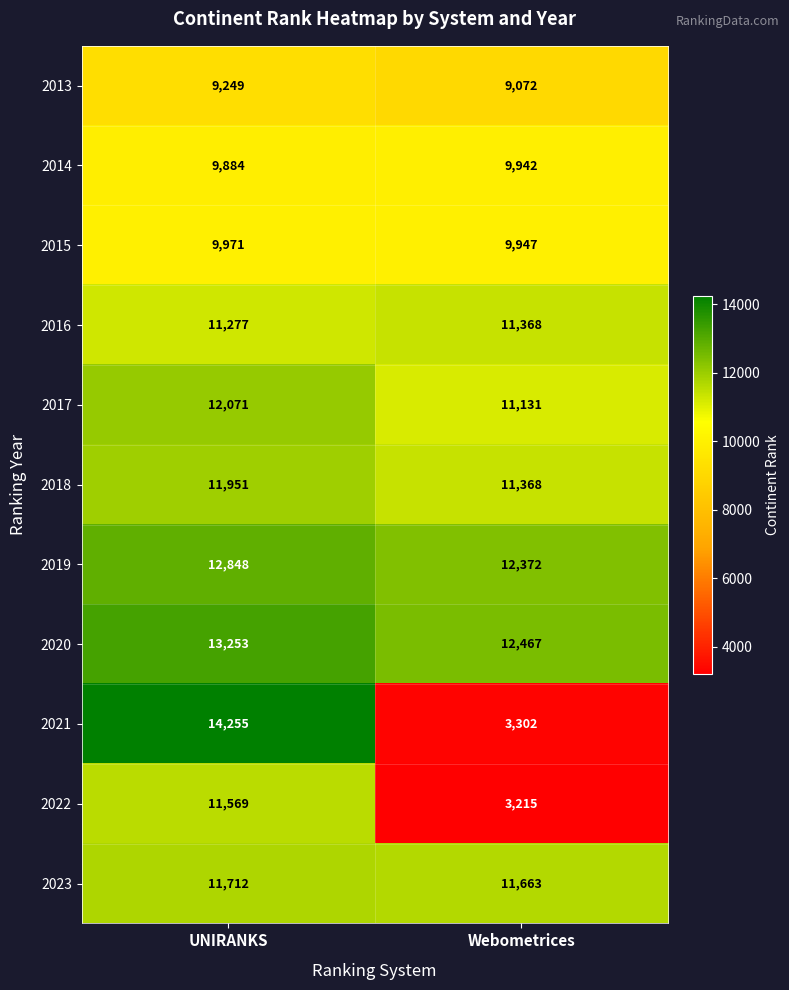

Between UNIRANKS and Webometrices, which series saw the biggest shift?

2021